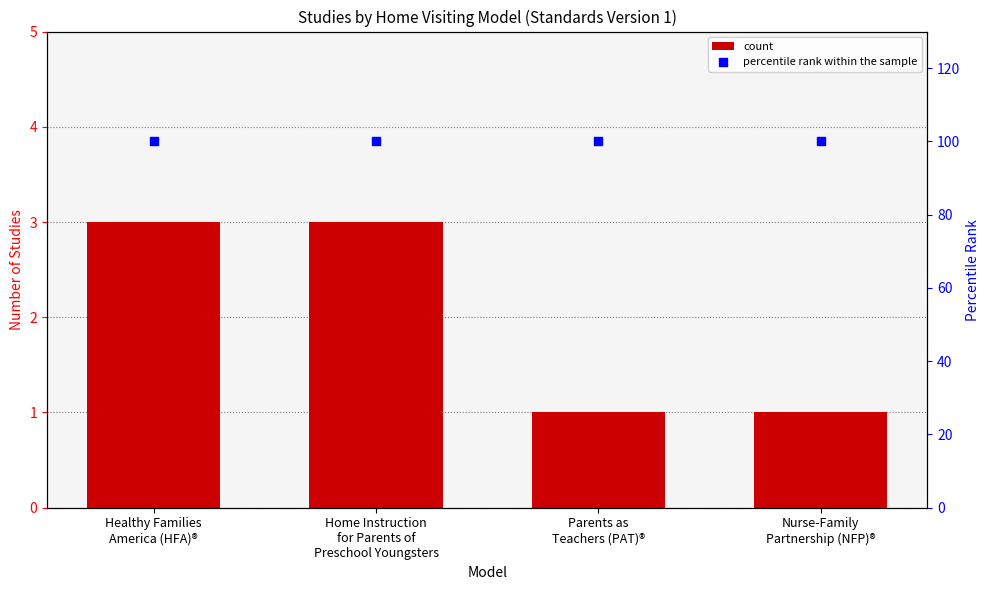

Which series has the widest spread of Y values?

count